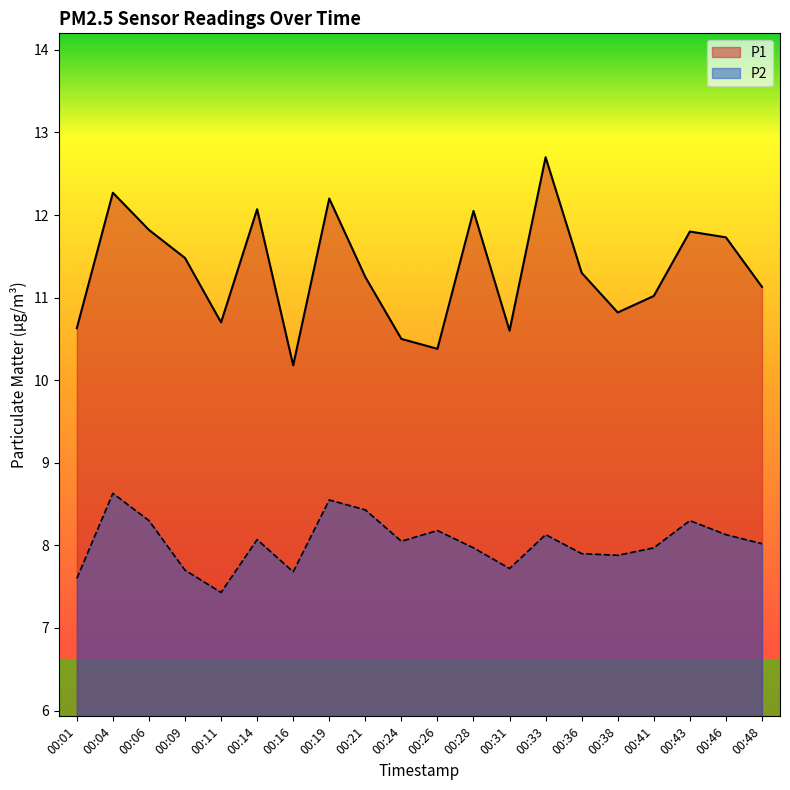

How many values in the P1 series are below 11?

7